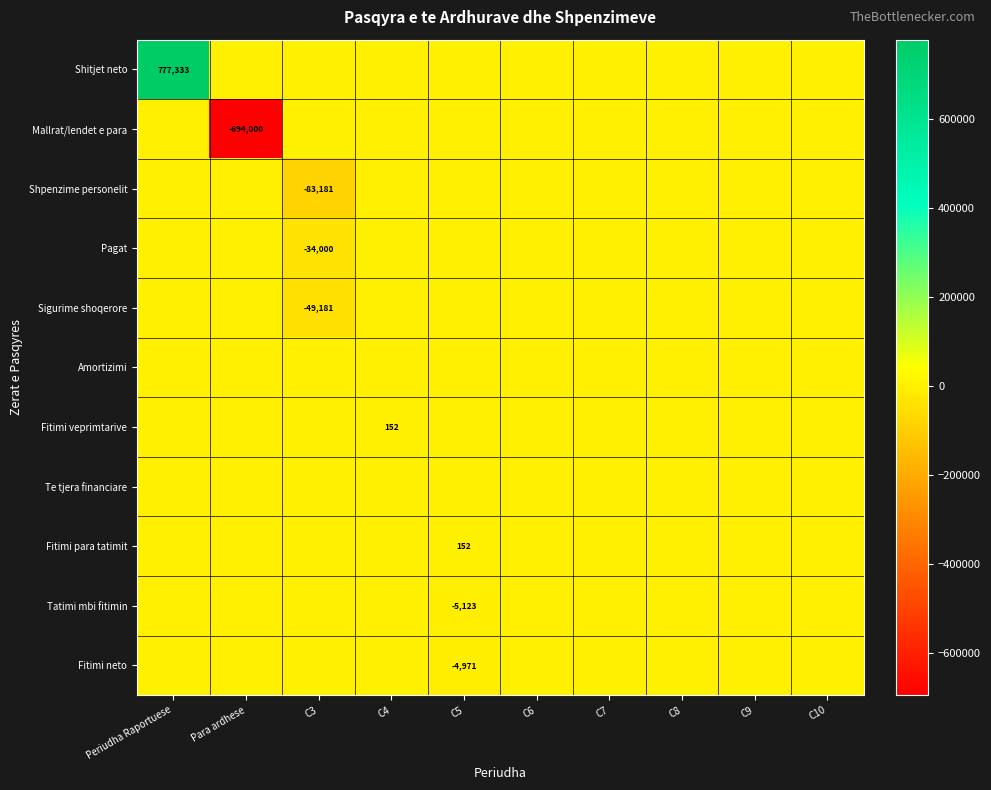

Is the value of Fitimi neto at C10 greater than the value of Amortizimi at C6?

No